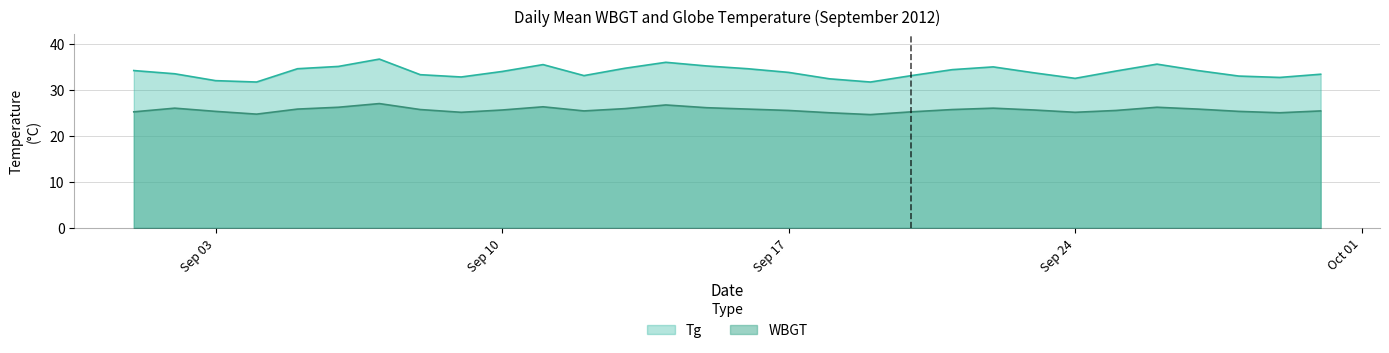

What are all the series names shown in the legend?

Tg, WBGT